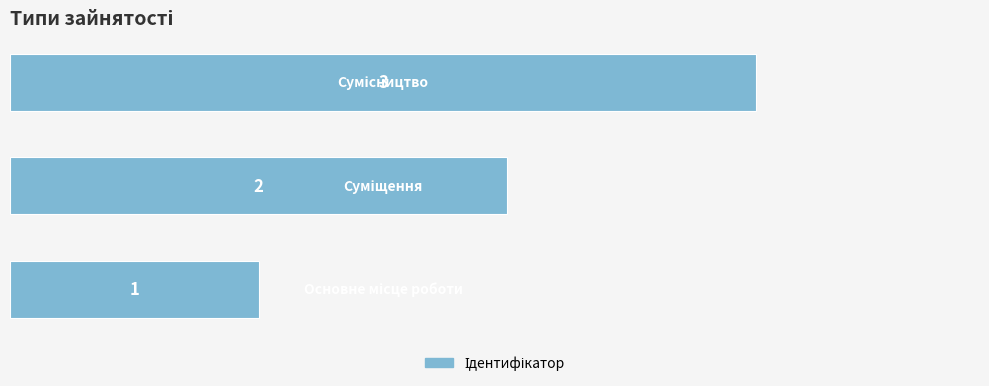

What is the greatest value displayed?

3